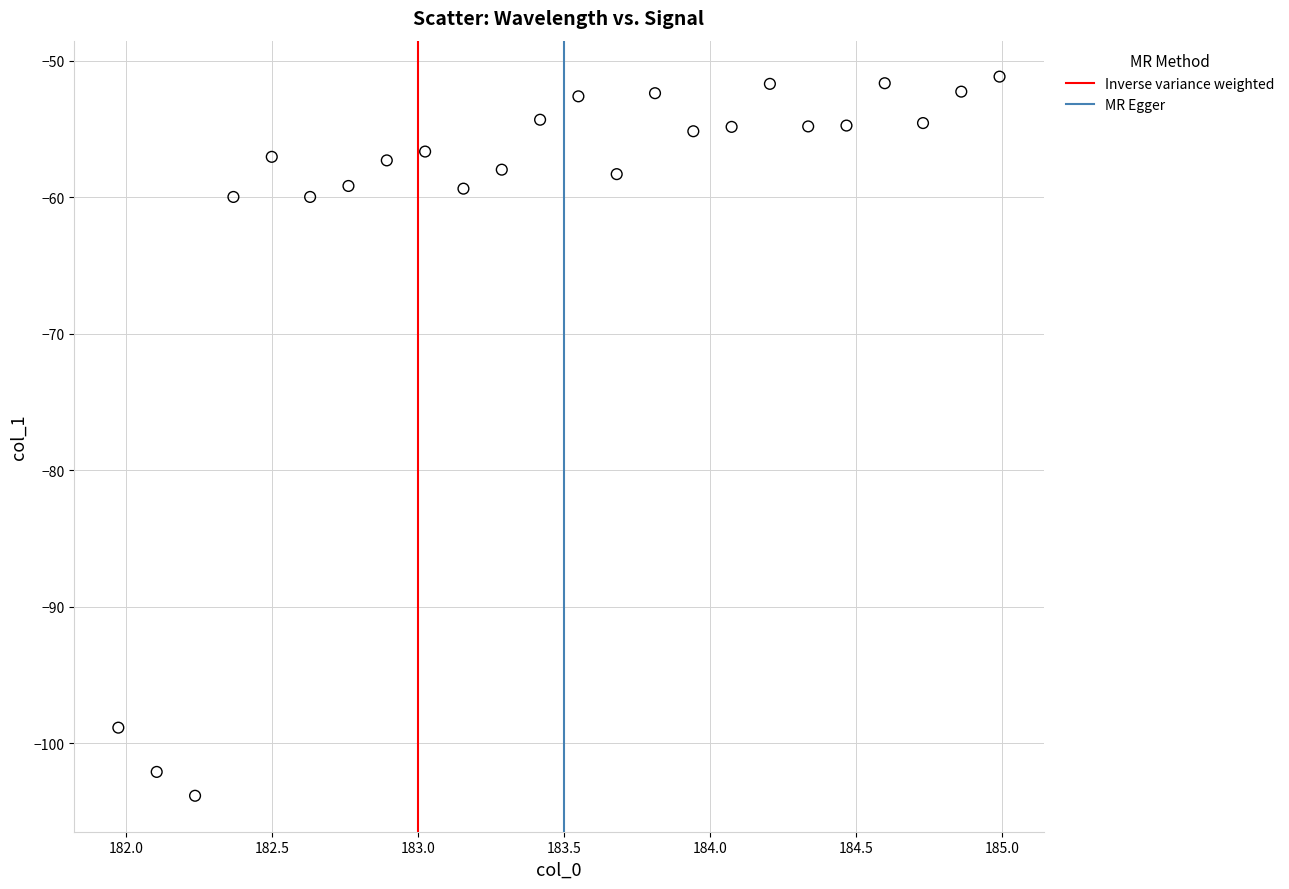

What is the range of X values (max minus min)?

3.0